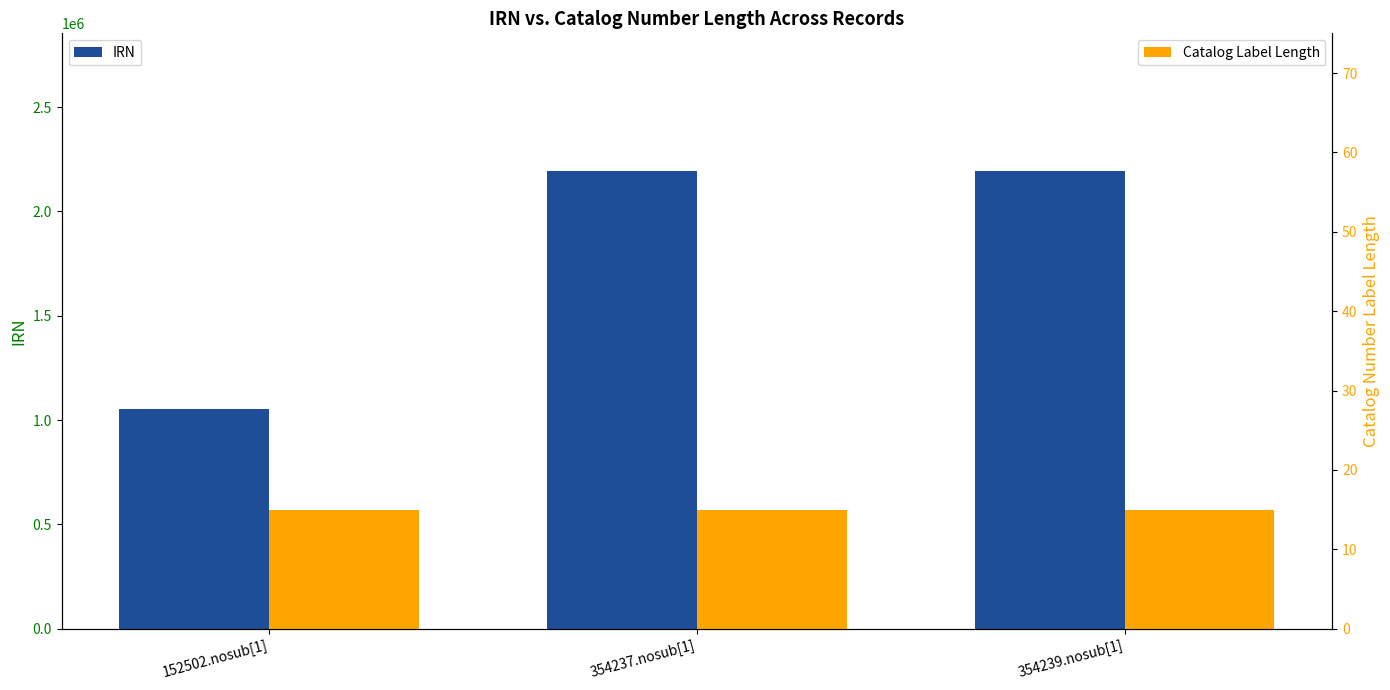

List the series in order of their peak value, highest first.

IRN, Catalog Label Length